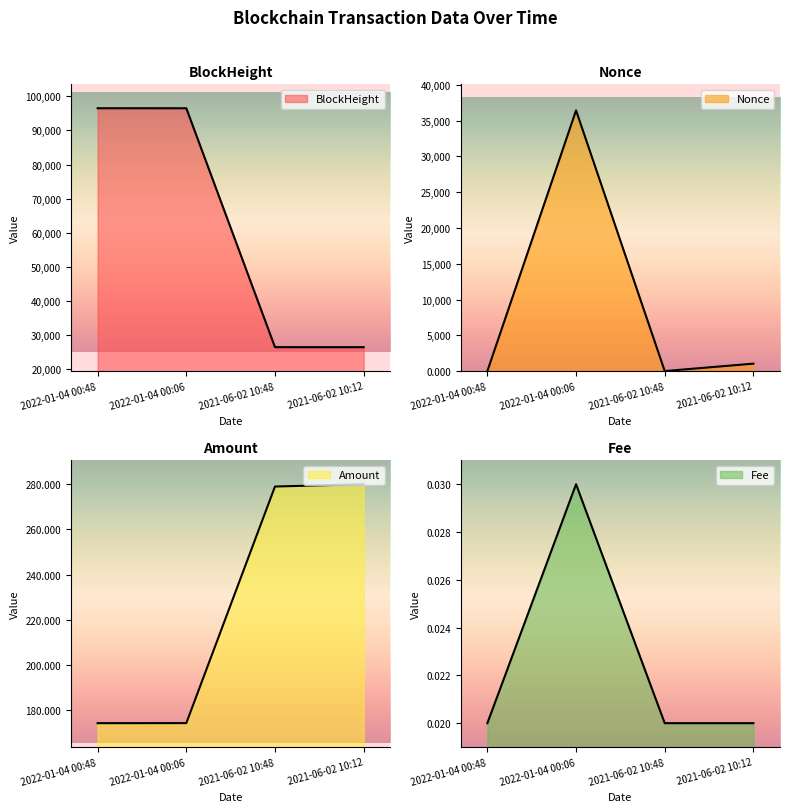

Reading left to right, what are all the values shown in this chart?

BlockHeight: 2022-01-04 00:48=96499.0	2022-01-04 00:06=96490.0	2021-06-02 10:48=26457.0	2021-06-02 10:12=26452.0
Nonce: 2022-01-04 00:48=1.0	2022-01-04 00:06=36432.0	2021-06-02 10:48=0.0	2021-06-02 10:12=1038.0
Amount: 2022-01-04 00:48=174.3	2022-01-04 00:06=174.3	2021-06-02 10:48=279.0	2021-06-02 10:12=280.0
Fee: 2022-01-04 00:48=0.0	2022-01-04 00:06=0.0	2021-06-02 10:48=0.0	2021-06-02 10:12=0.0